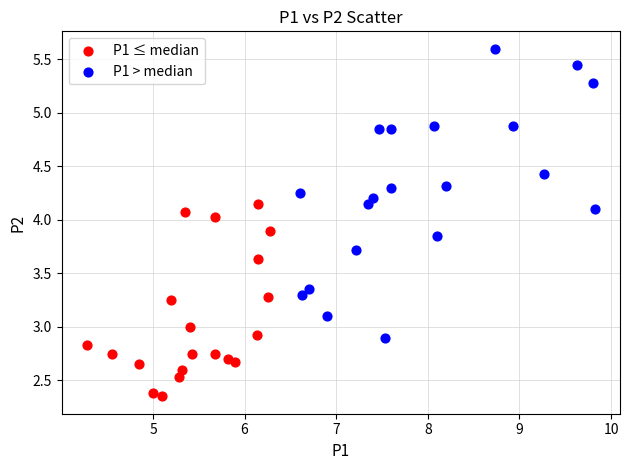

Which series reaches the maximum Y coordinate?

P1 > median